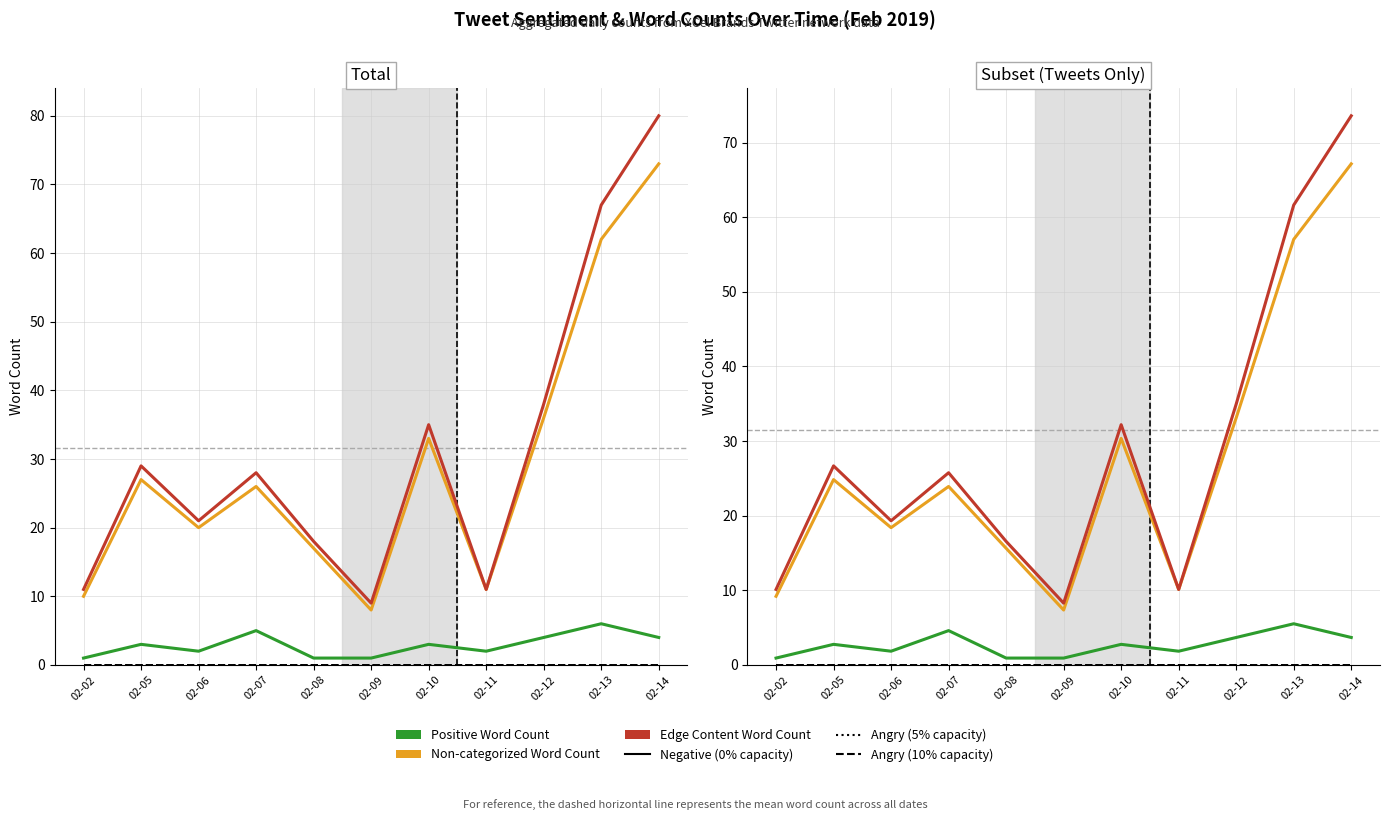

True or false: Positive Word Count has a value of 0.5 at 02-06.

False